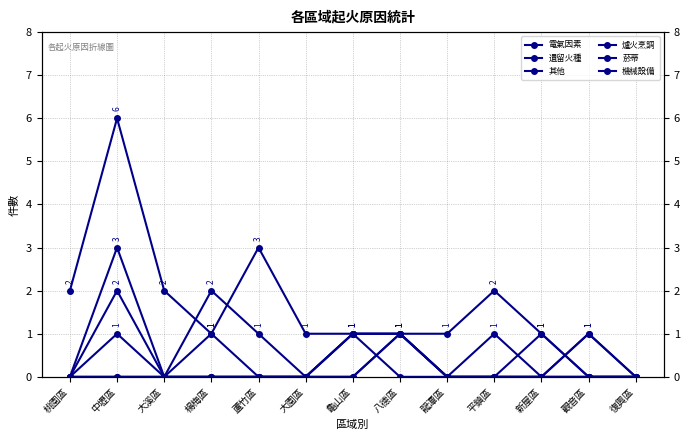

At 楊梅區, list the series in order from largest to smallest.

其他, 電氣因素, 菸蒂, 遺留火種, 爐火烹調, 機械設備